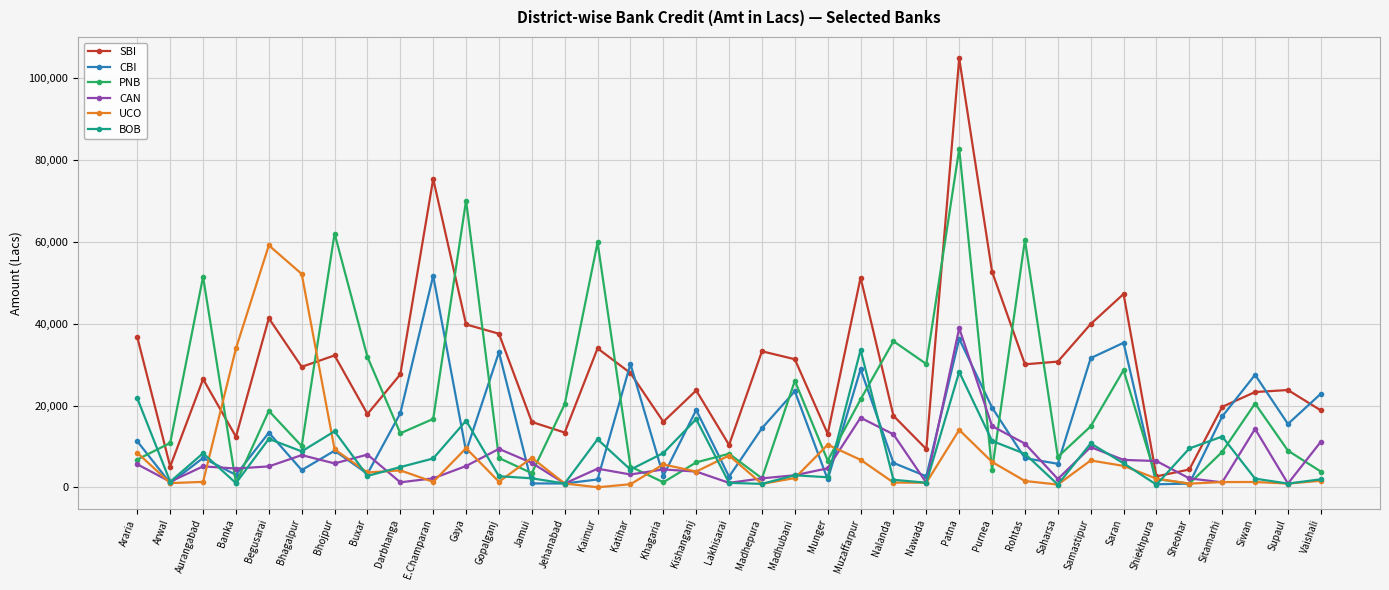

The value of BOB at Bhojpur is 13694. True or false?

True